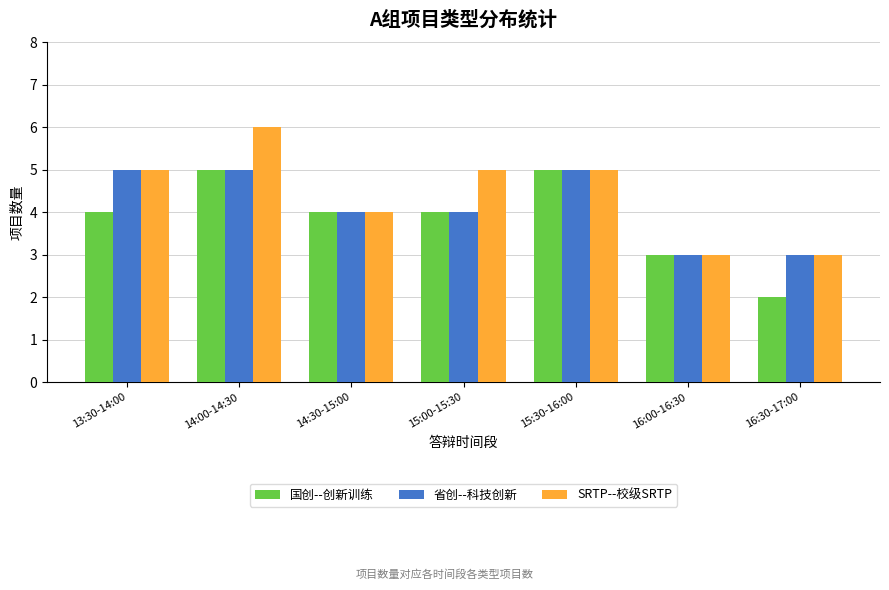

What is the value of the SRTP--校级SRTP bar at the 2nd from the left?

6